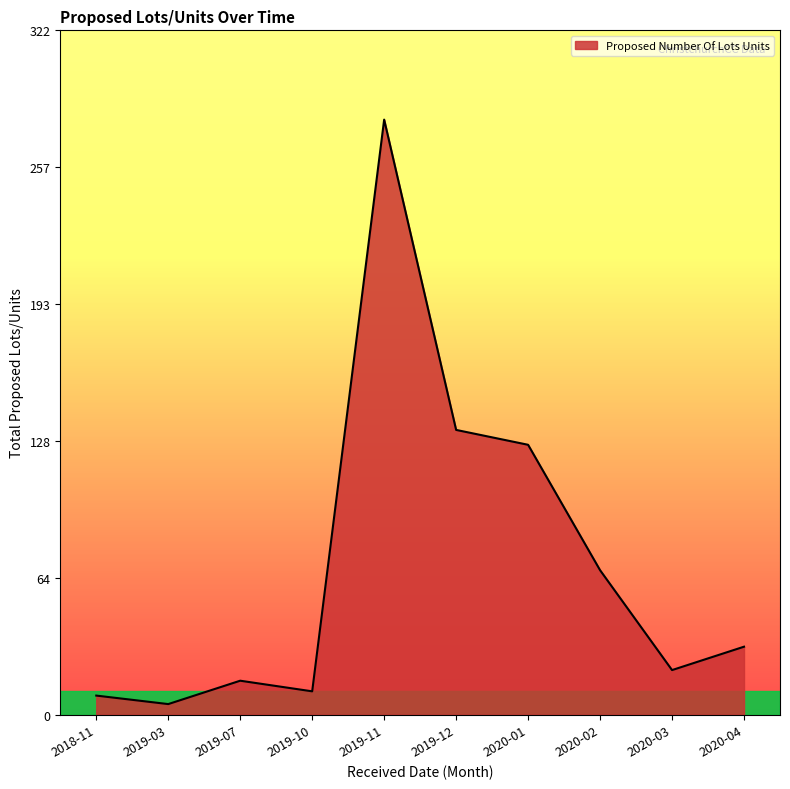

What is the average value?

70